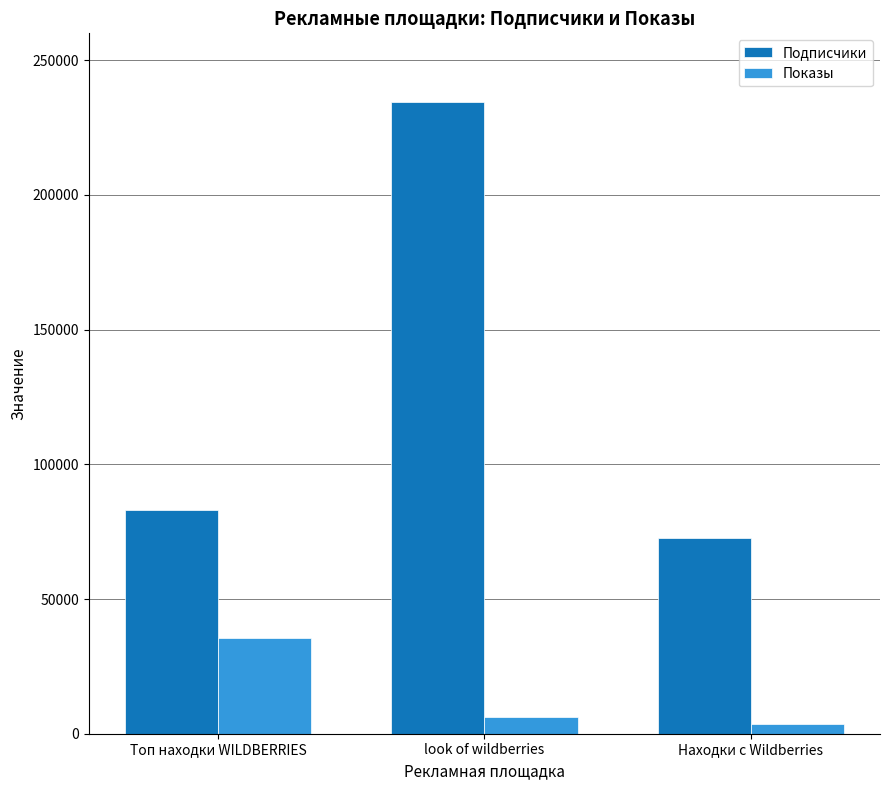

At how many categories does at least one series exceed 101885?

1